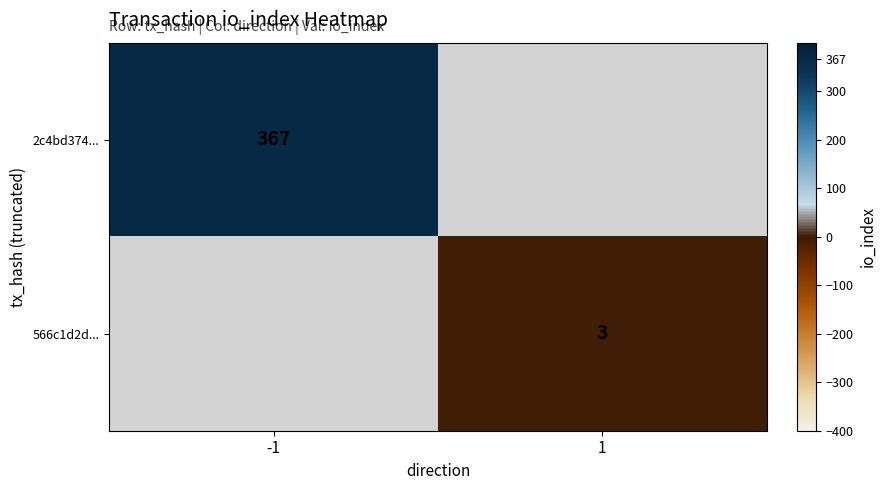

True or false: 2c4bd374... has a value of 367 at -1.

True